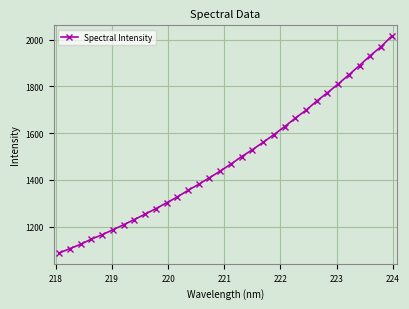

True or false: there are more than 2 points higher than both neighbors.

False